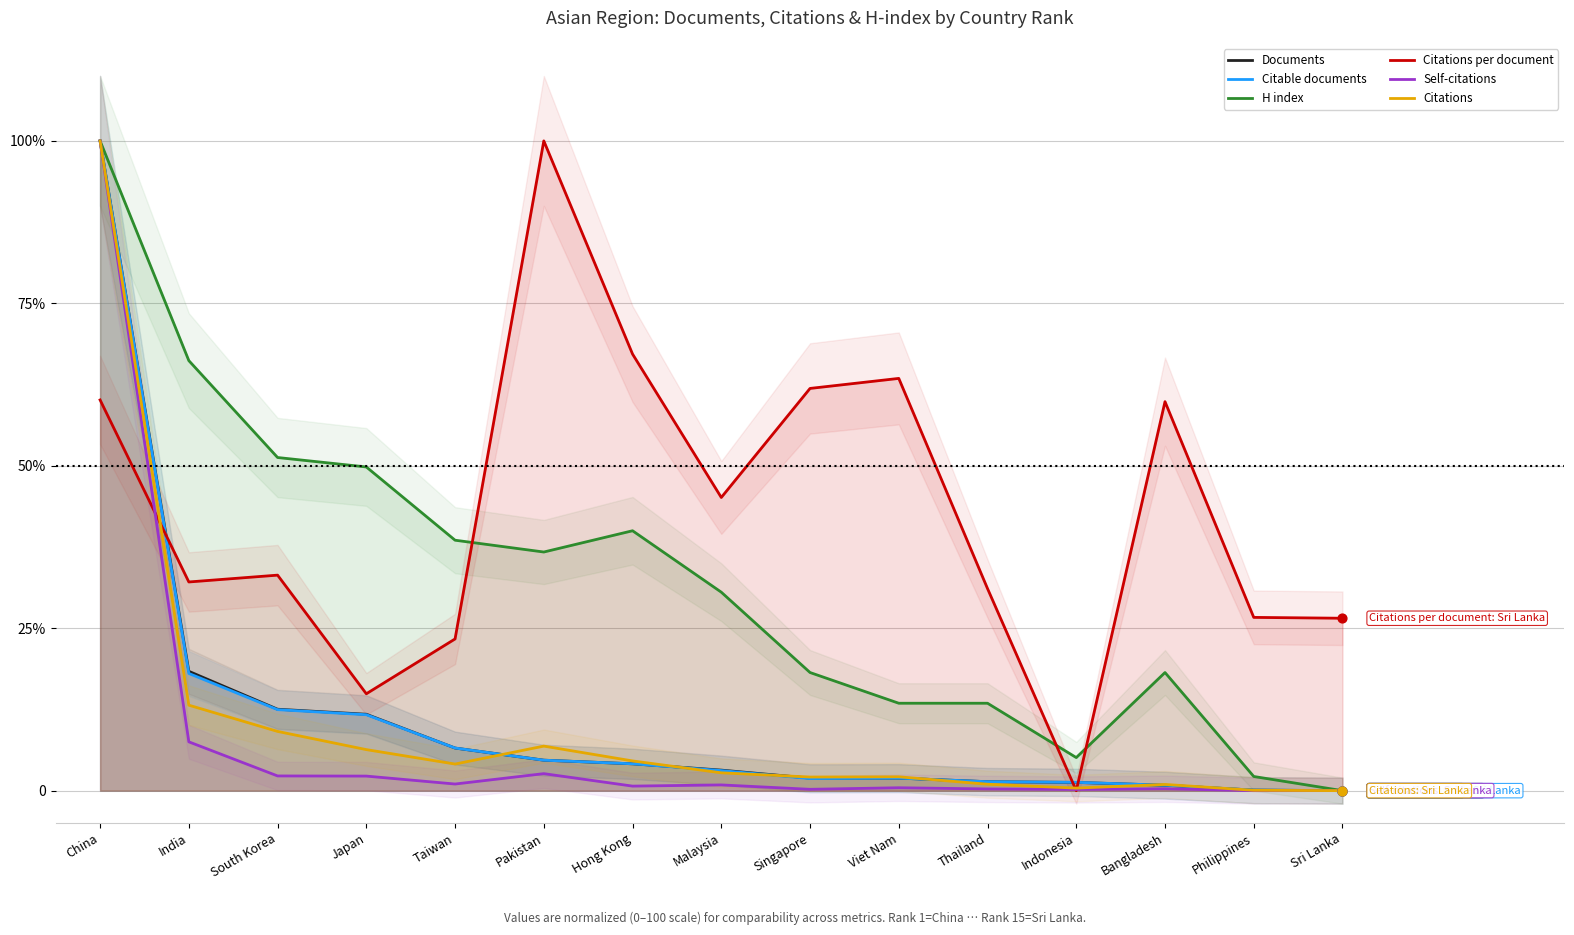

Which series has the largest Y range (max minus min)?

Documents